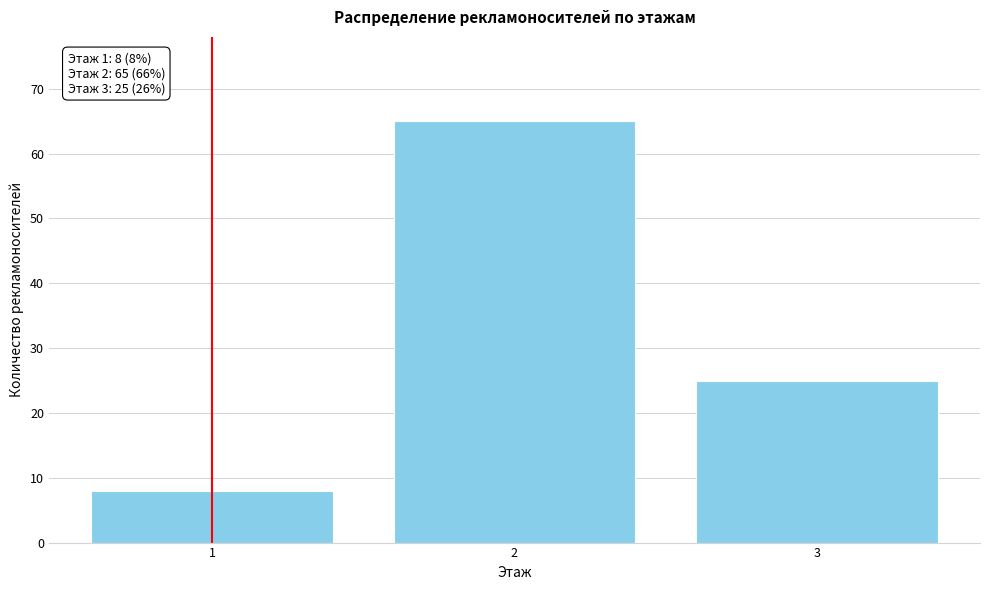

Reading left to right, what are all the values shown in this chart?

8	65	25